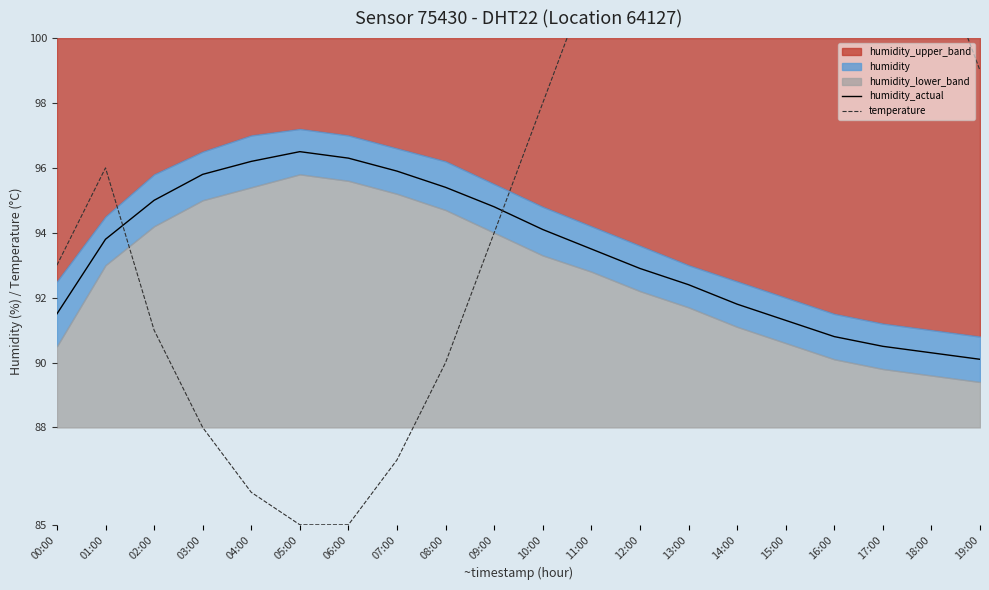

After their last crossing, which series has the higher values: temperature or humidity_actual?

temperature